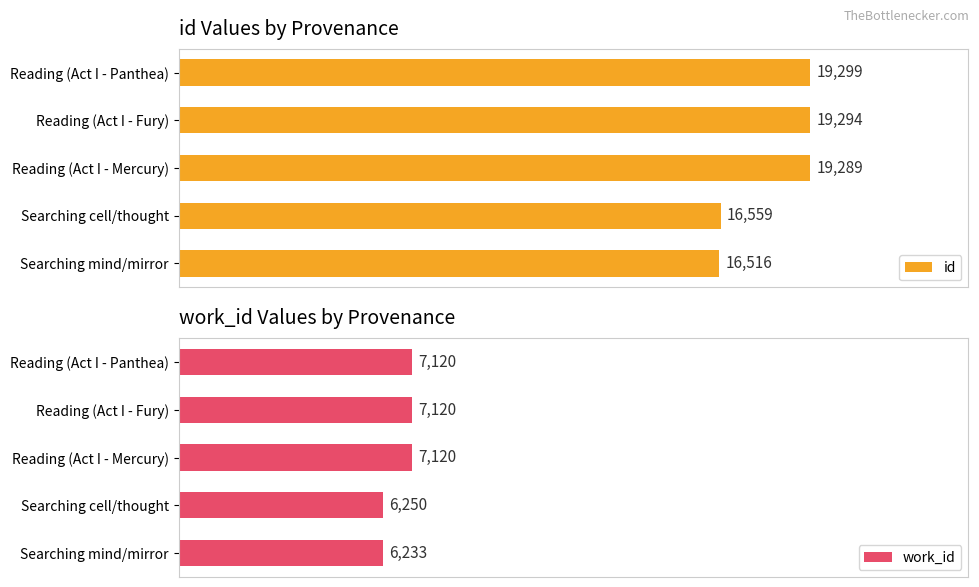

Where is id nearest to the value 17907?

Searching cell/thought